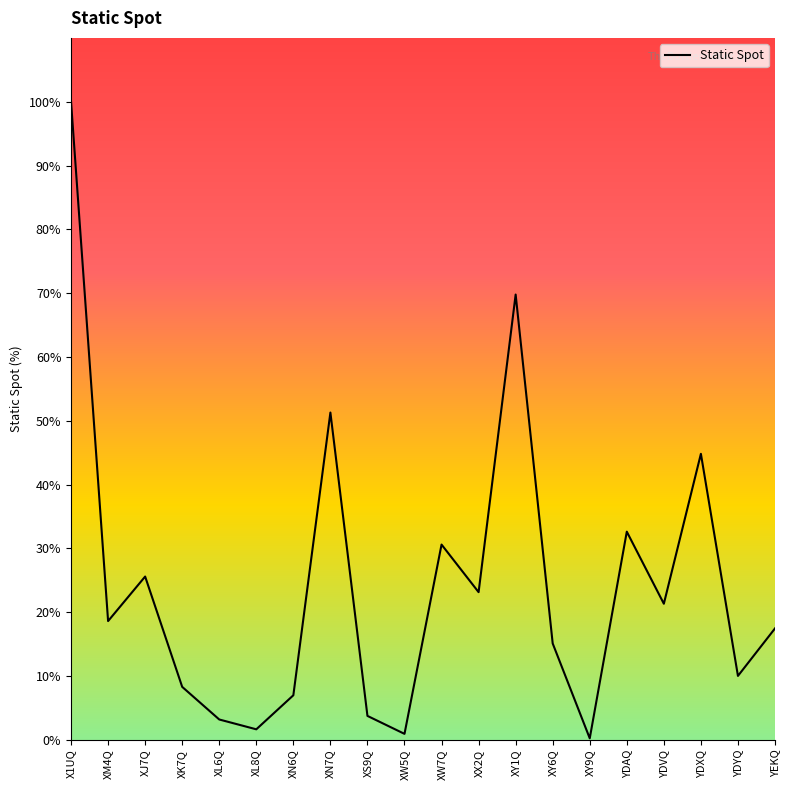

What position from the right is X1UQ?

20